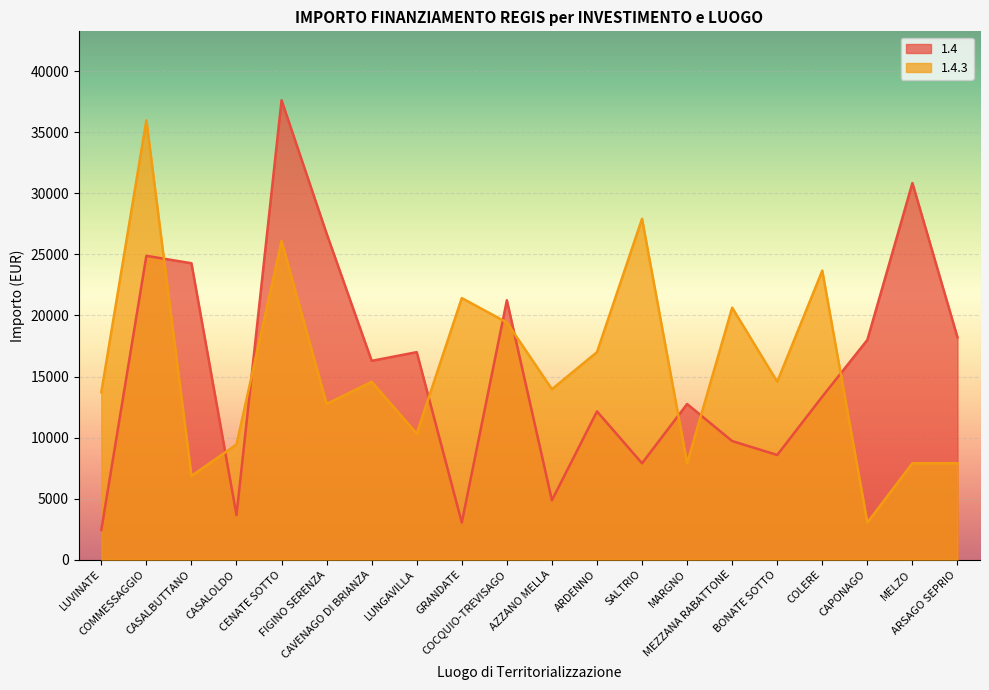

What value does the 1.4.3 series have at SALTRIO?

27922